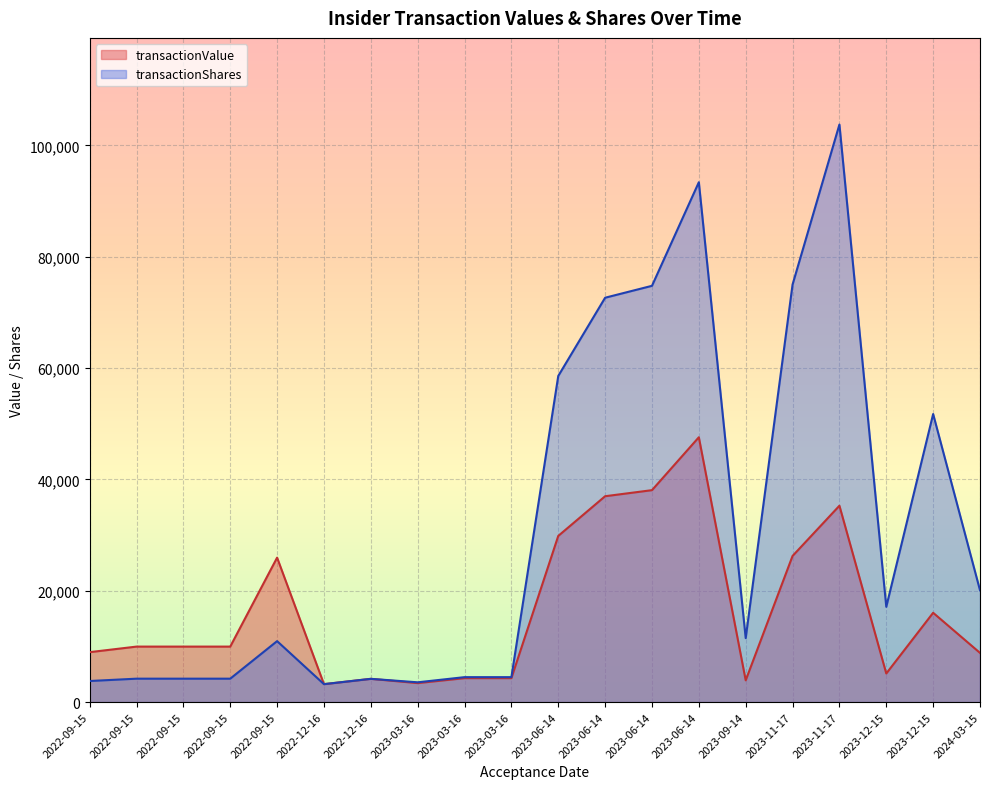

What is the total value across all series at 2023-11-17?

139016